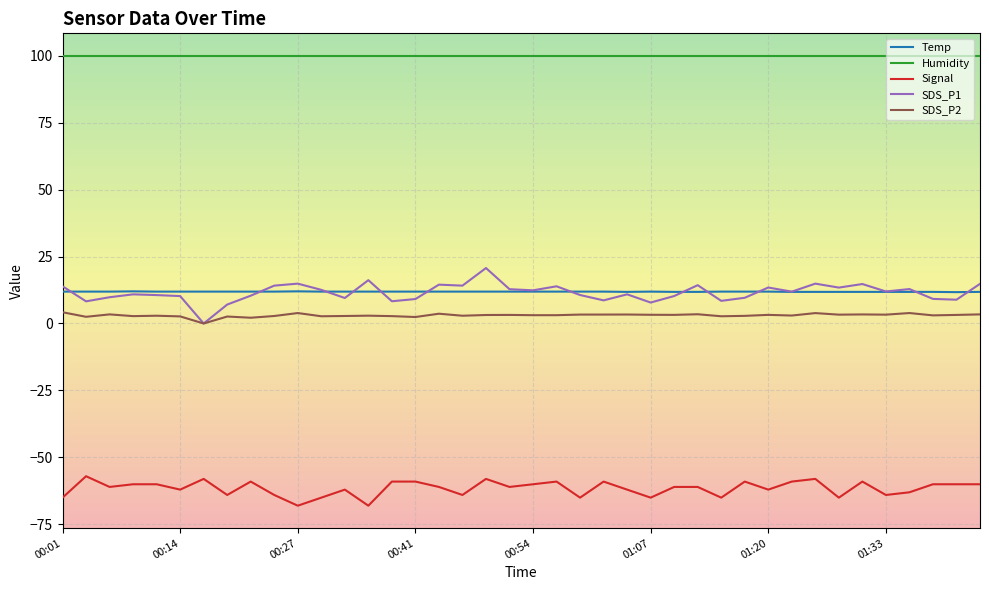

True or false: Humidity and SDS_P1 intersect in this chart.

False